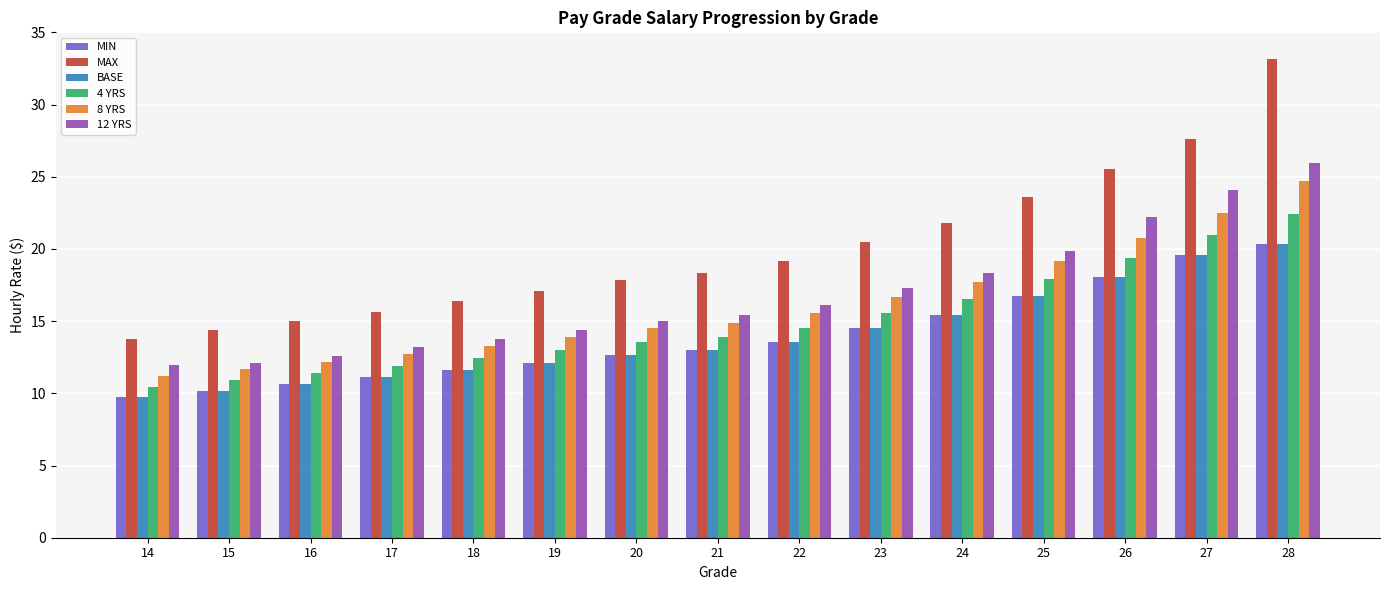

How many series are shown in this chart?

6